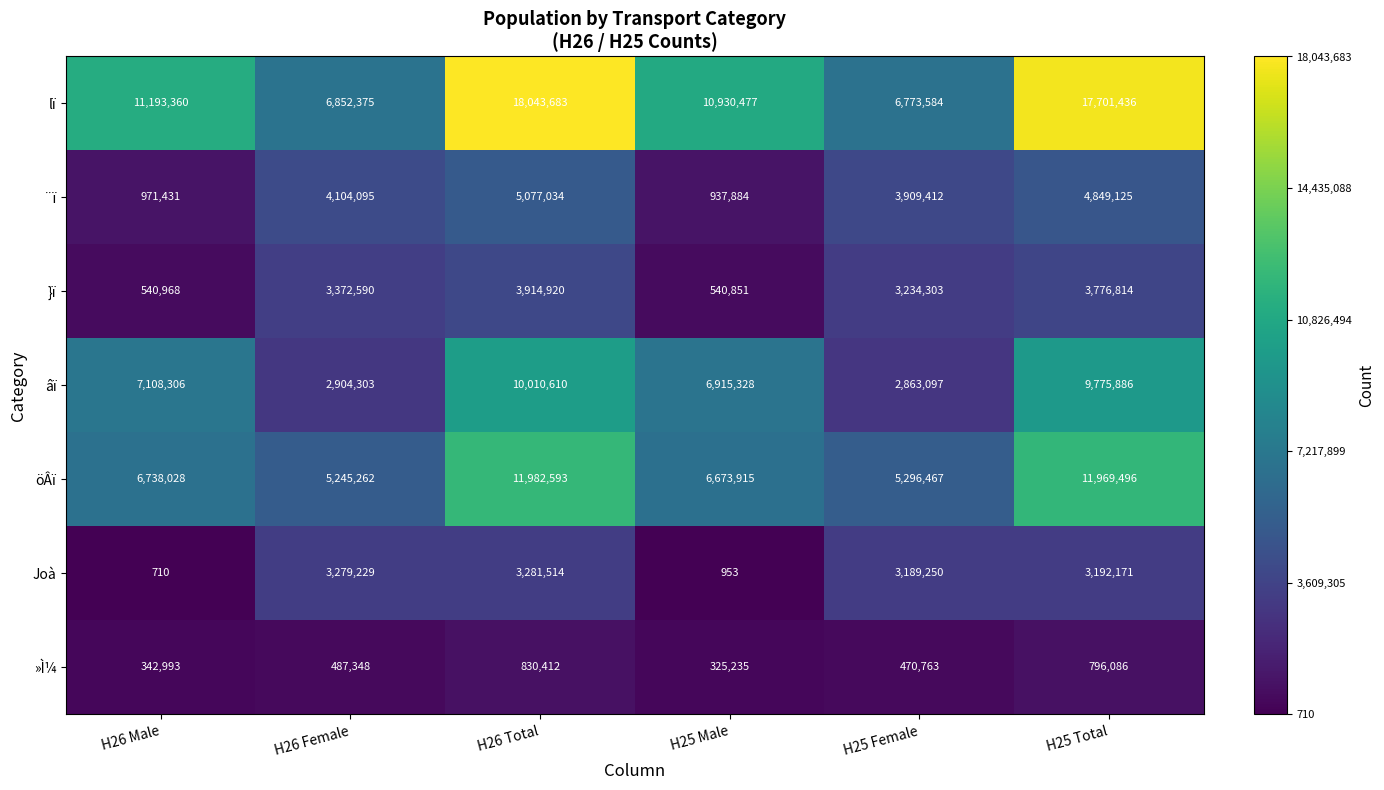

The value of Joà at H25 Male is 953. True or false?

True